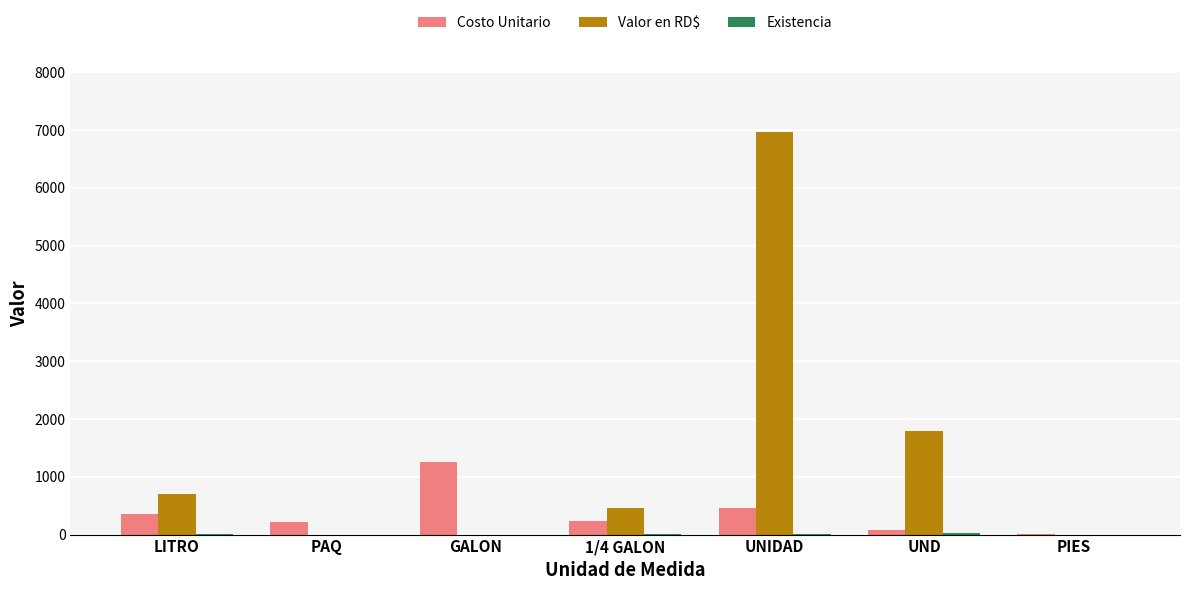

What is the highest value of the Valor en RD$ series?

6960.0